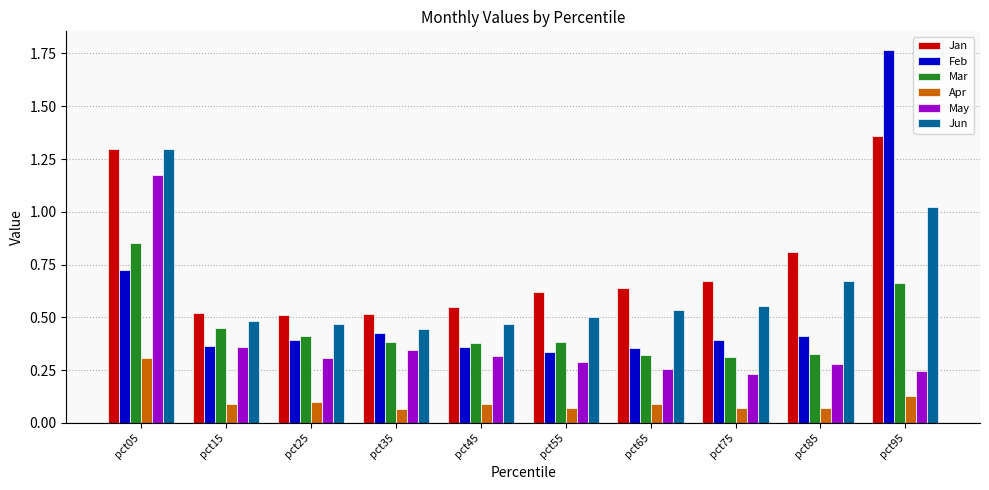

What is the total value across all series at pct05?

5.7